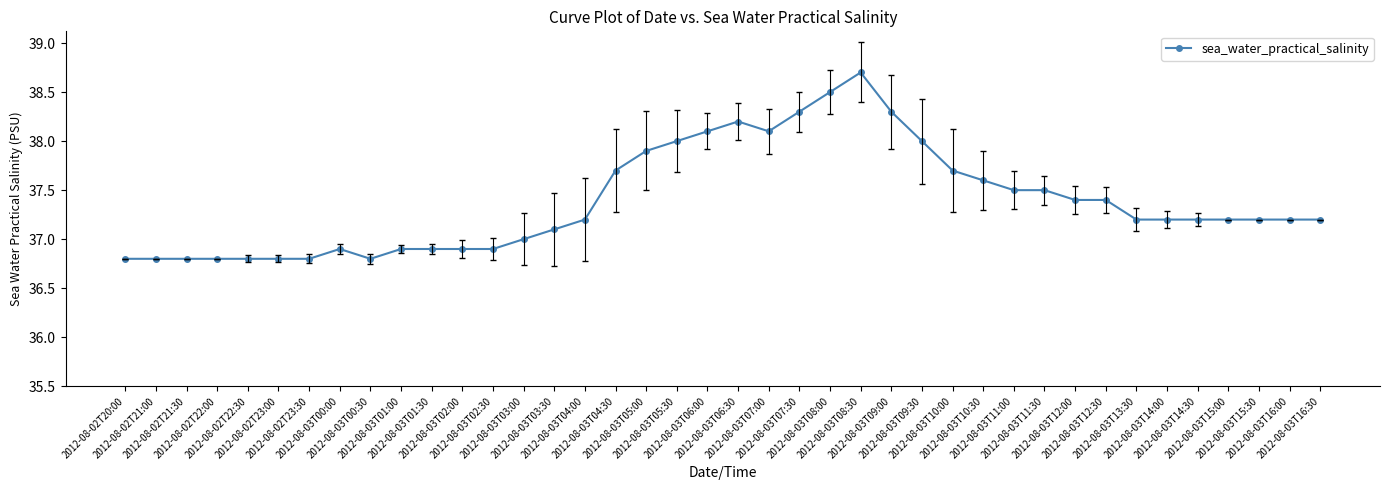

Does the chart display data point markers on the line(s)?

Yes